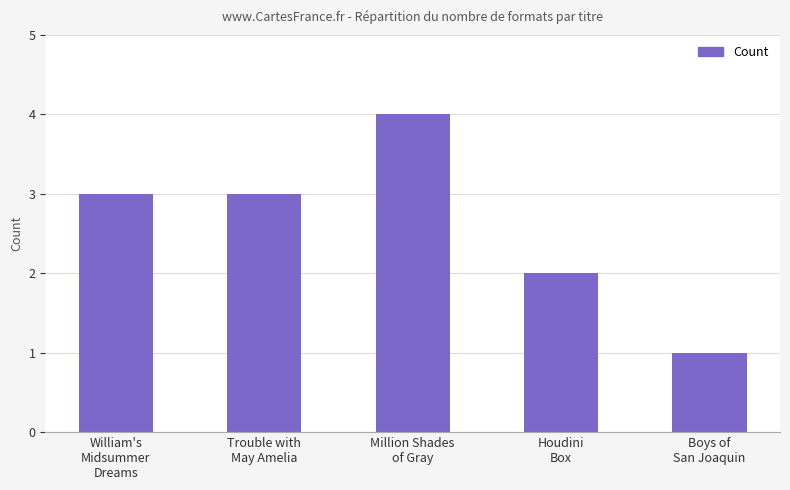

What is the average value?

3